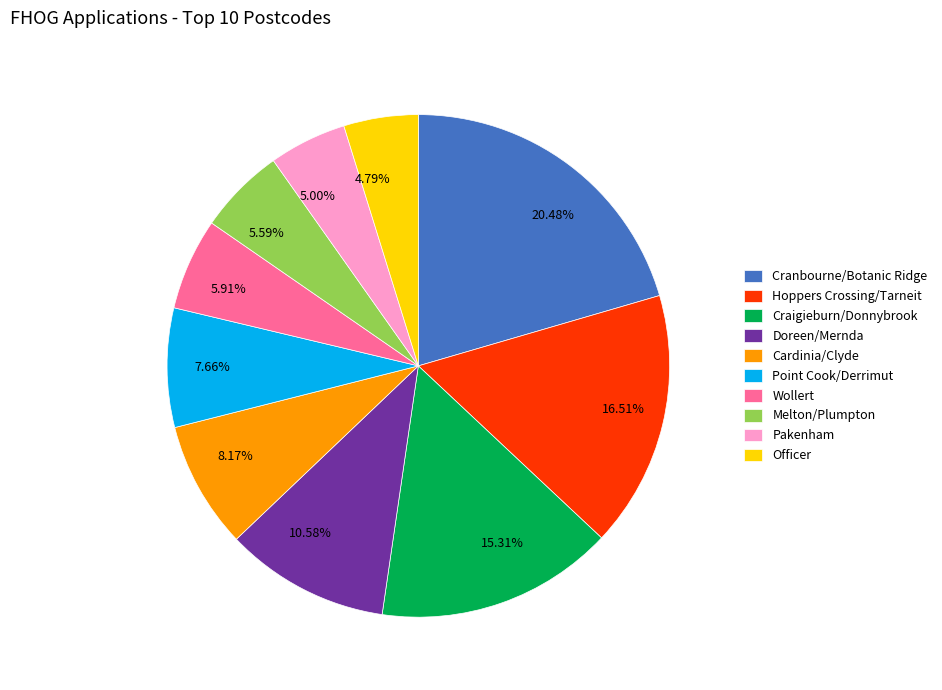

What is the ratio of the value at Hoppers Crossing/Tarneit to the value at Cardinia/Clyde?

2.0